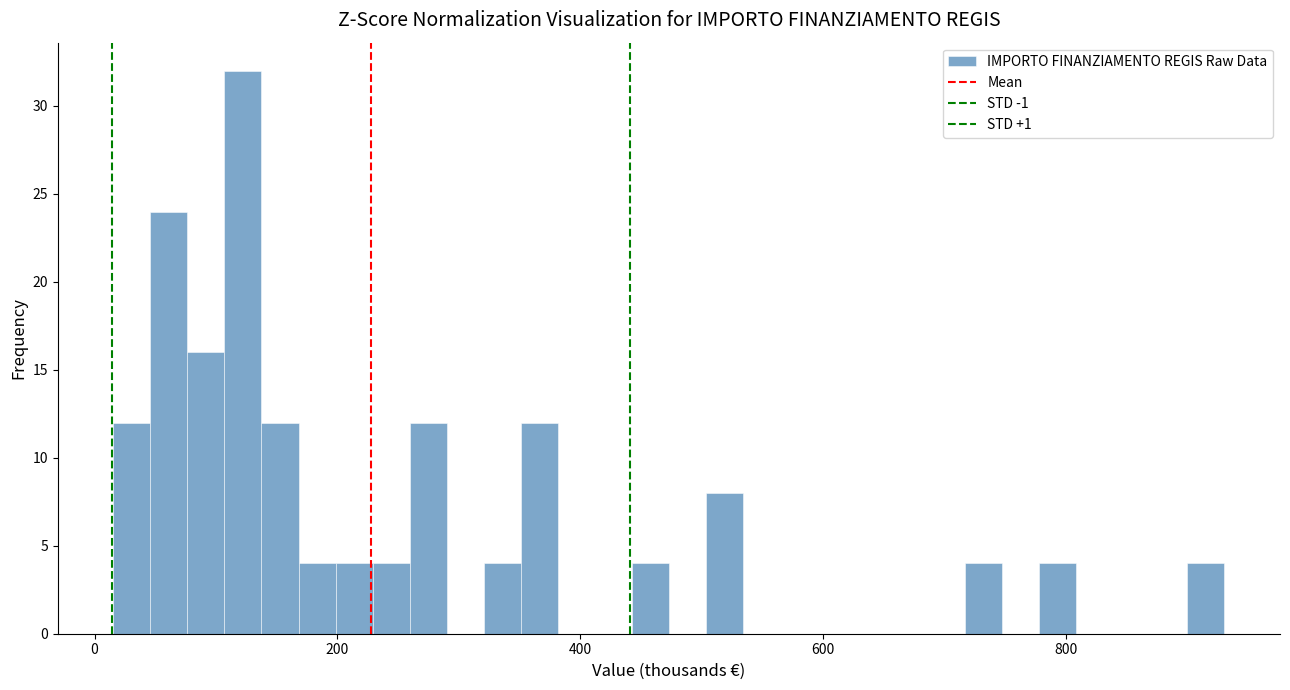

Read against the x-axis, roughly where is the centre of the tallest bar?

120